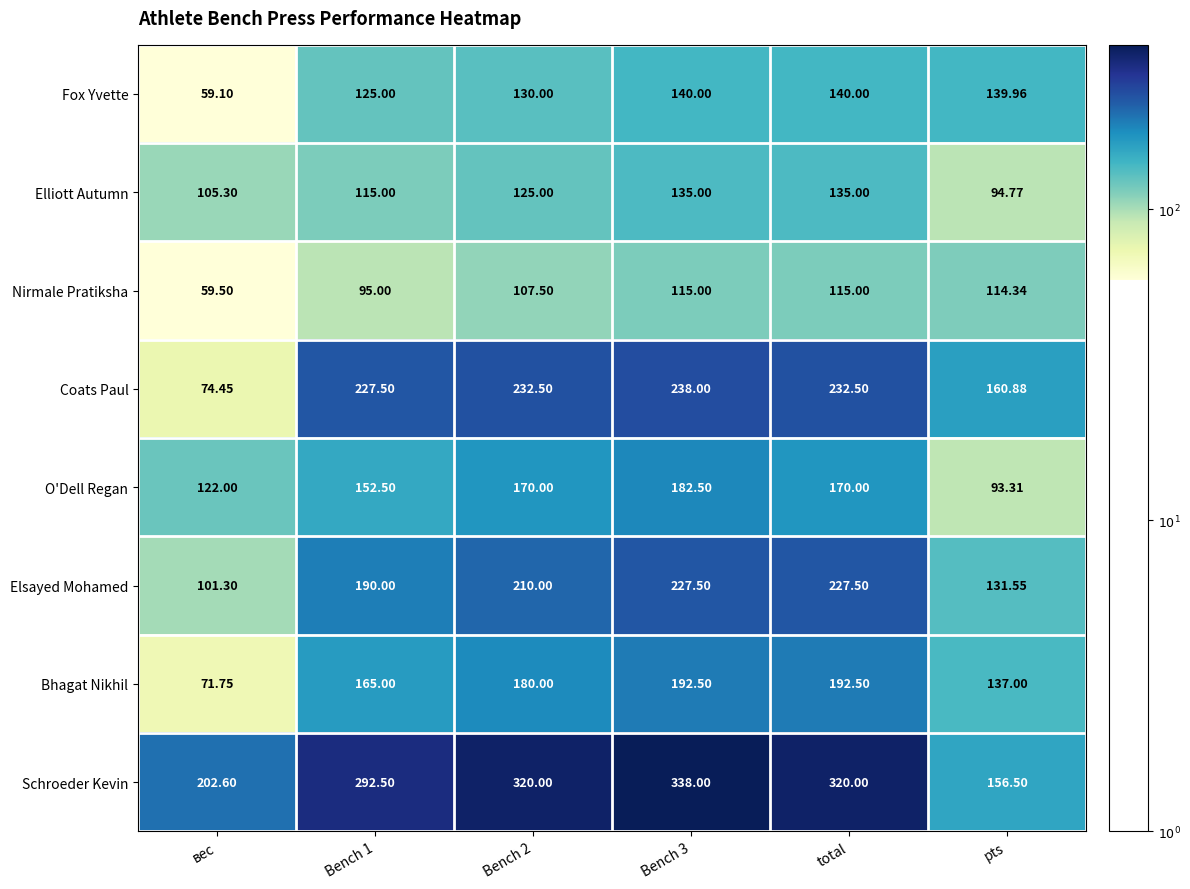

Which category has the highest value across all series?

Bench 3